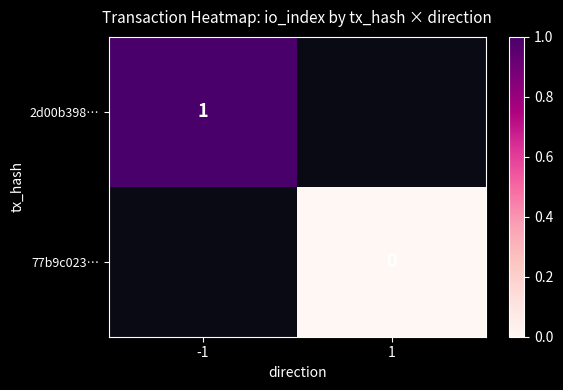

The 2d00b398… series shows 0 at -1. True or false?

False